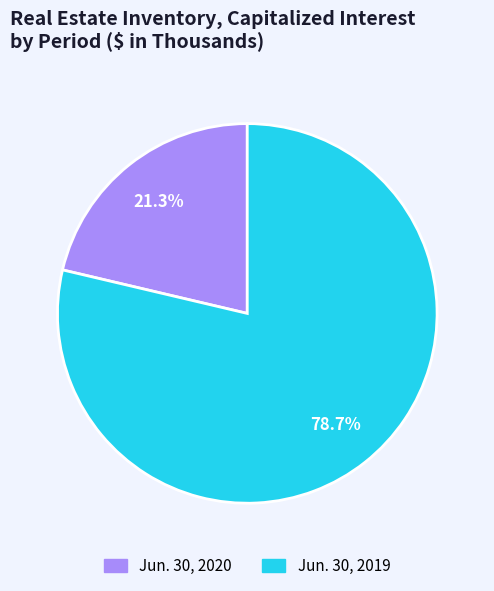

Which category accounts for the majority?

Jun. 30, 2019